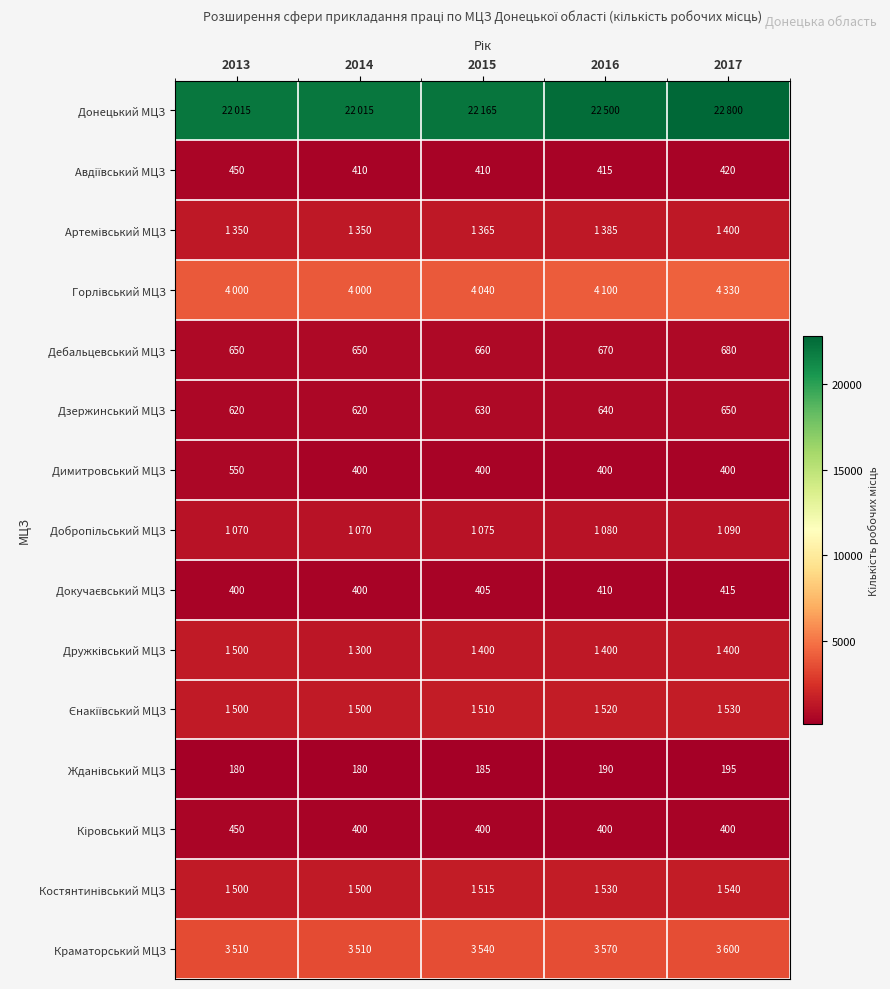

True or false: Димитровський МЦЗ has a value of 605 at 2015.

False